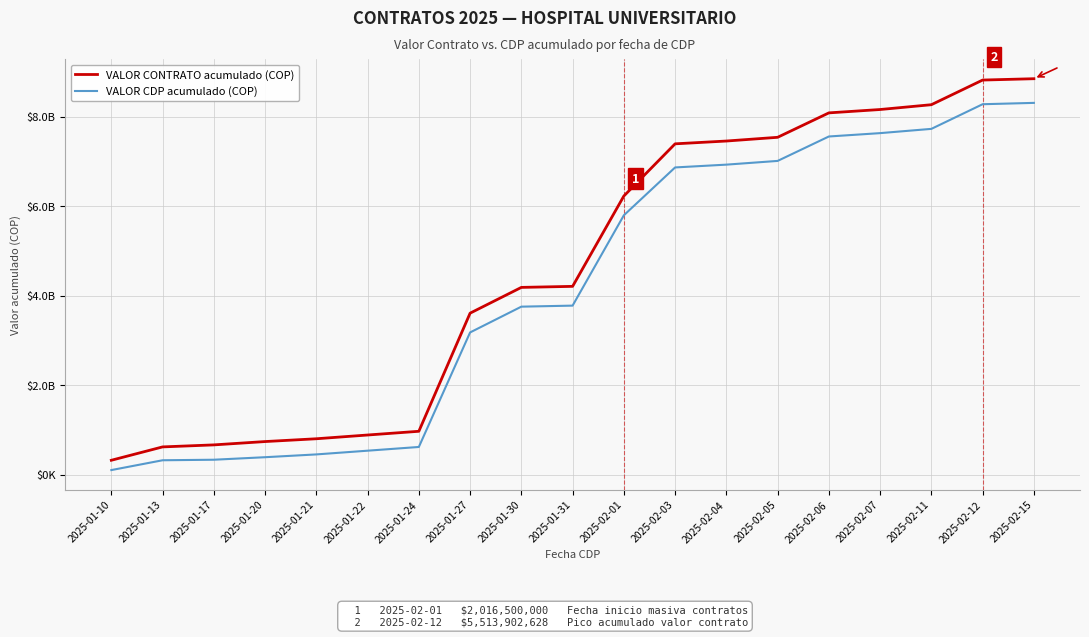

What is the difference between the VALOR CONTRATO acumulado (COP) values at 2025-01-13 and 2025-02-05?

6910426474